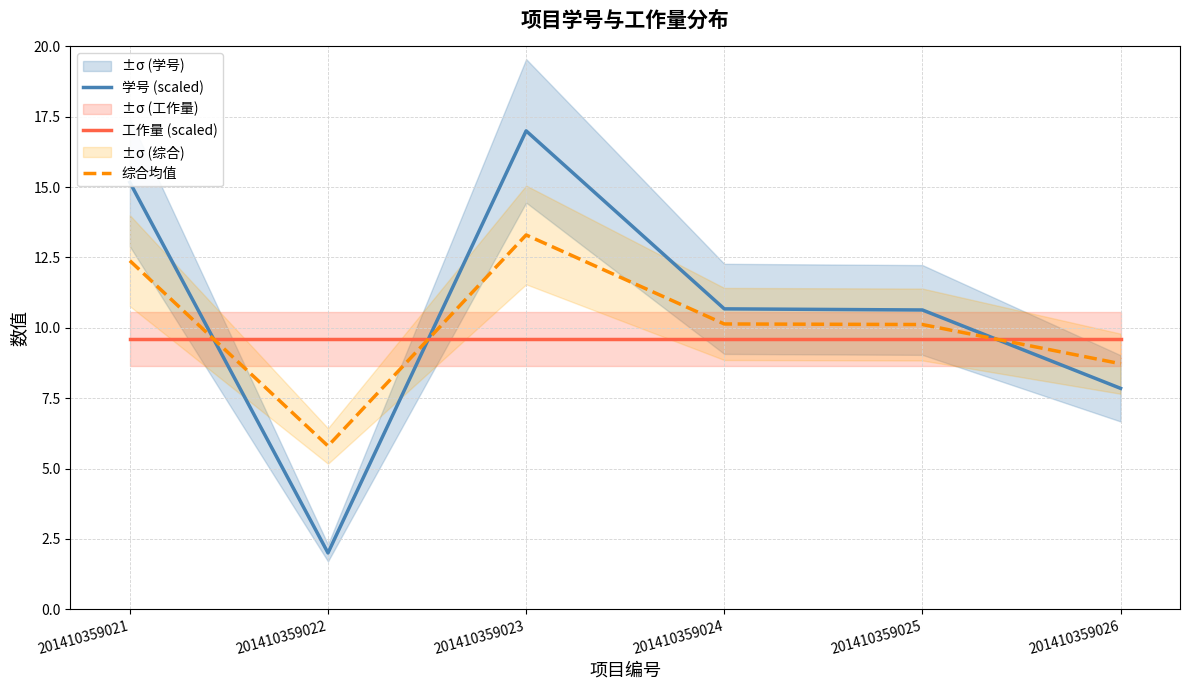

How many lines are shown in the chart?

3